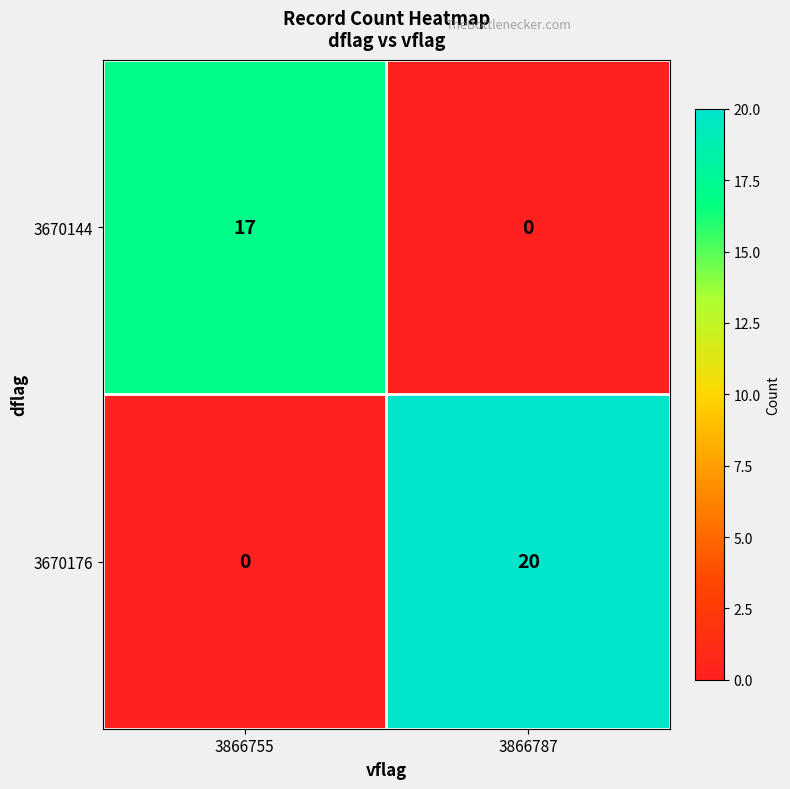

Which label corresponds to the largest value in the chart?

3866787